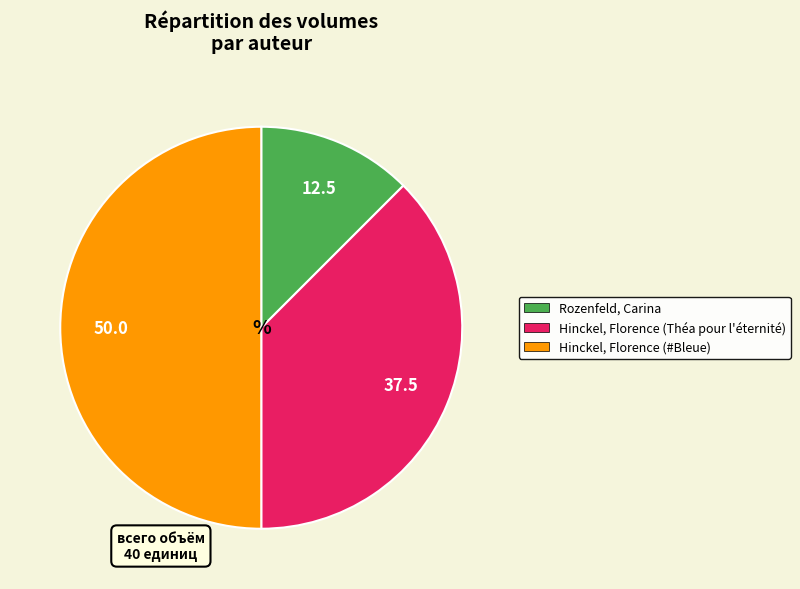

Which slice is the largest?

Hinckel, Florence (#Bleue)